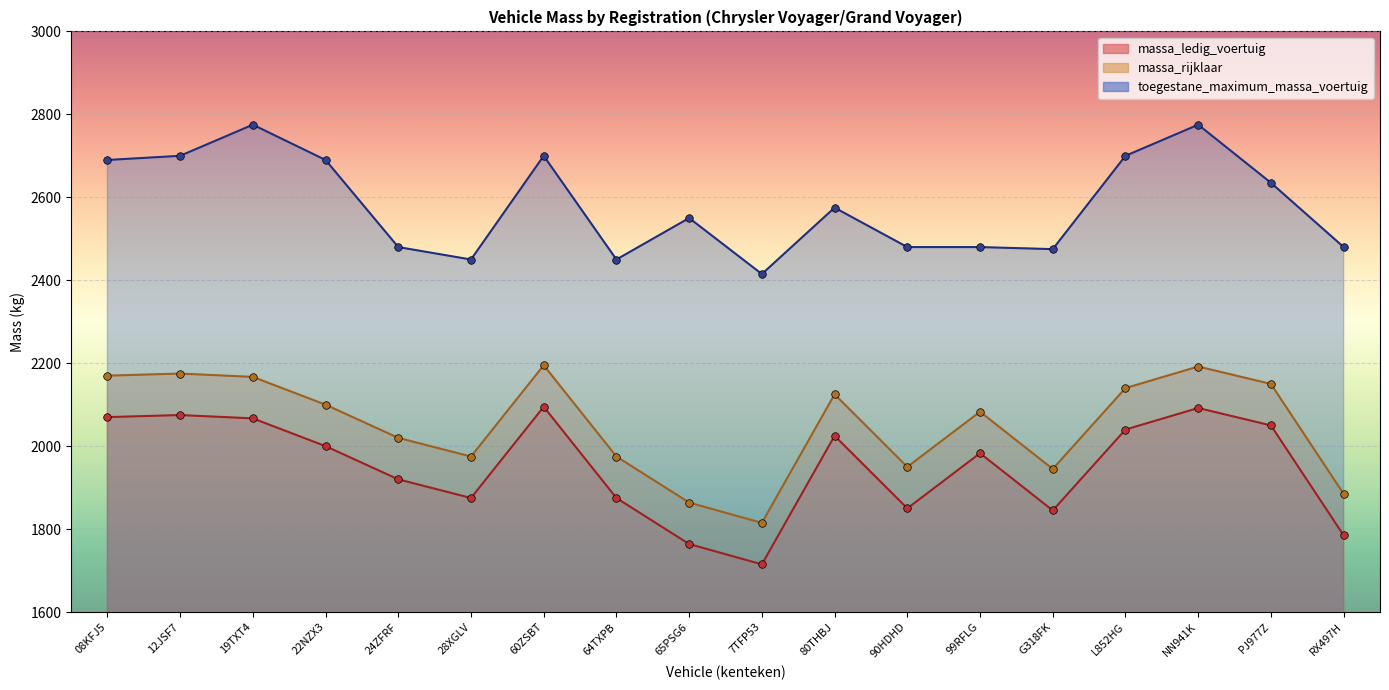

What is the total value across all series at NN941K?

7059